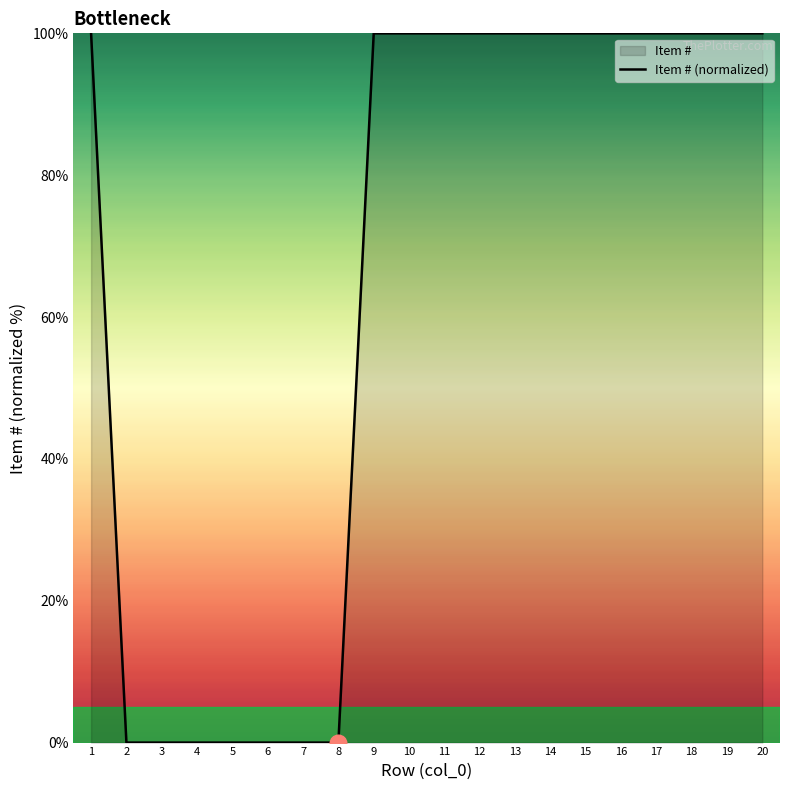

How many interior local valleys (lower than both neighbors) does the data have?

5